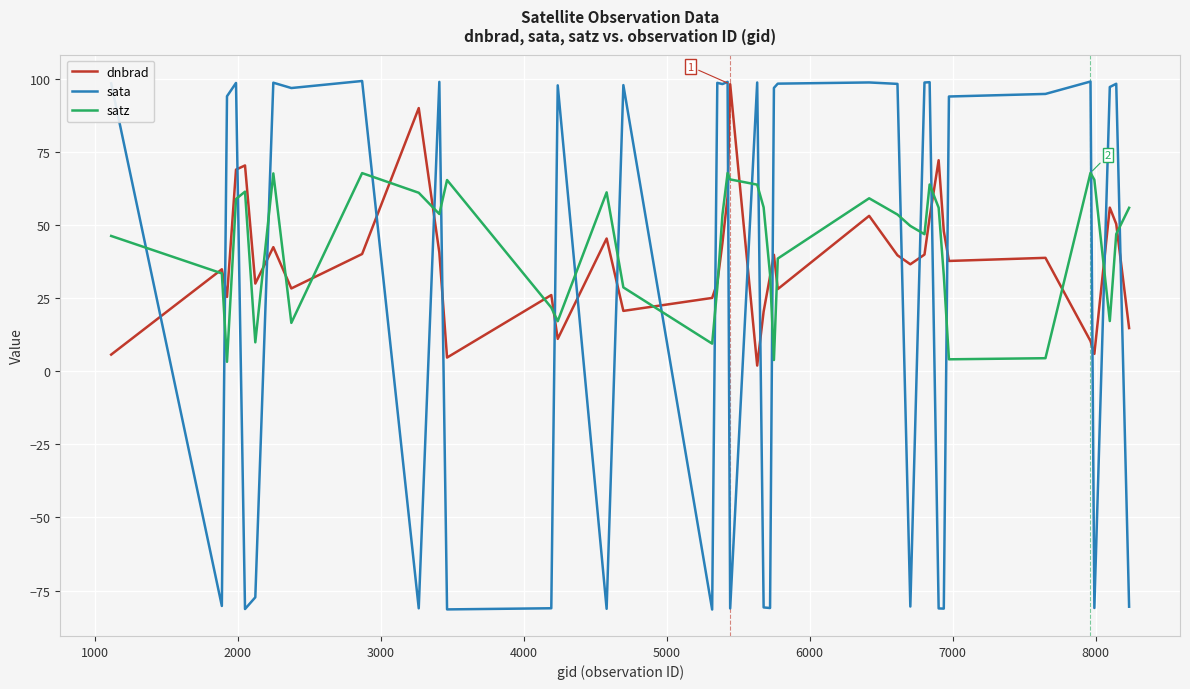

What is the greatest value displayed?

99.4